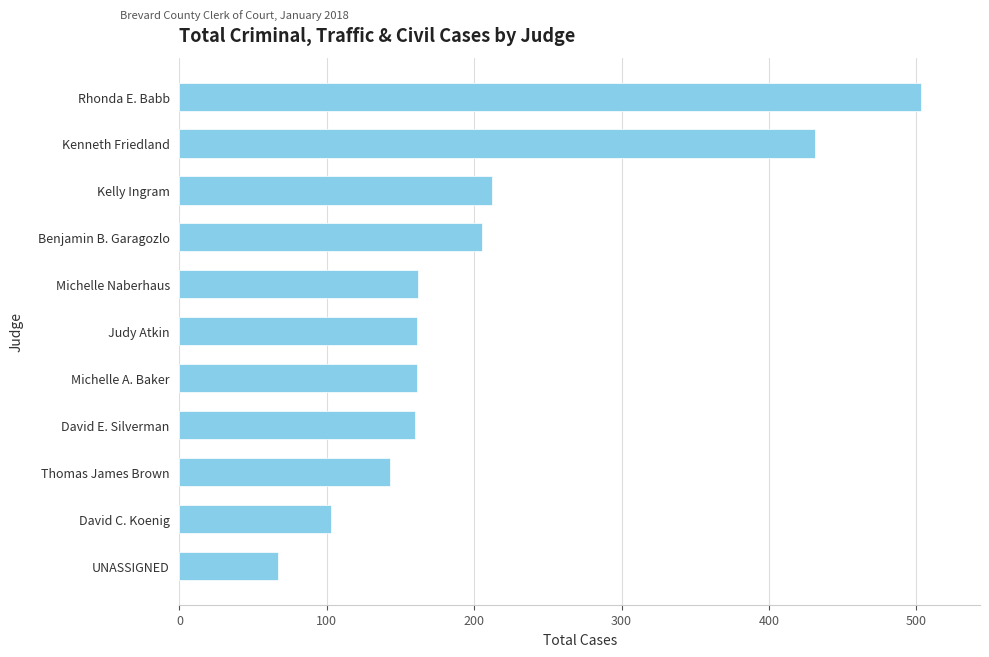

Is it true that the value at Judy Atkin is 227?

False